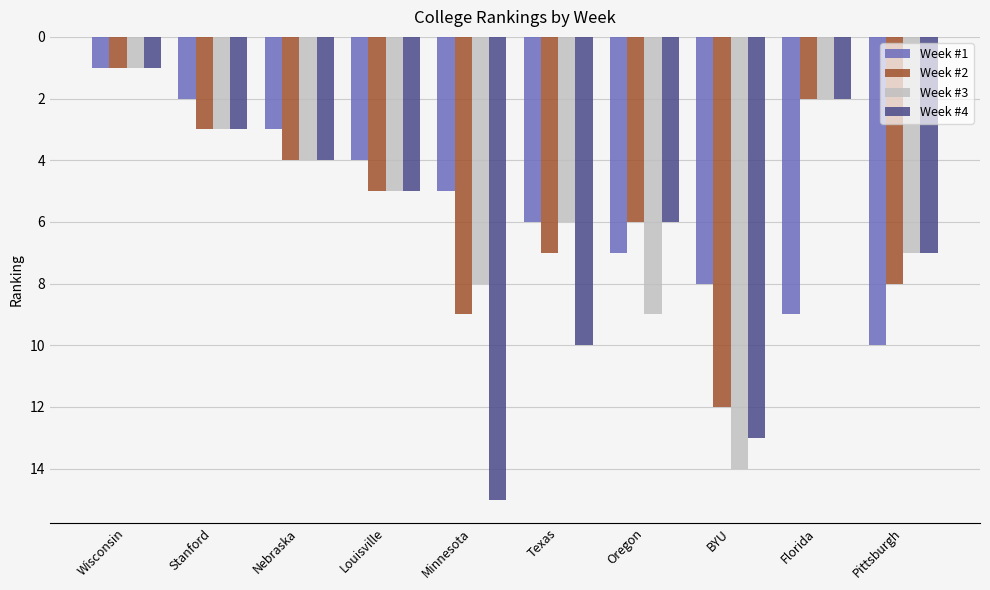

Which label corresponds to the largest value in the chart?

Minnesota